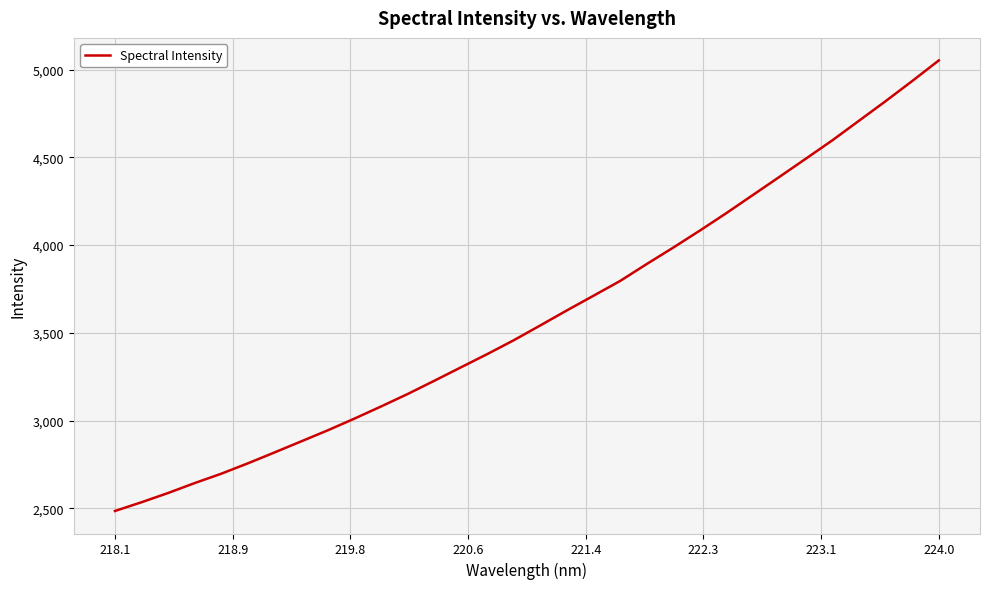

What is the minimum value shown in the chart?

2485.9